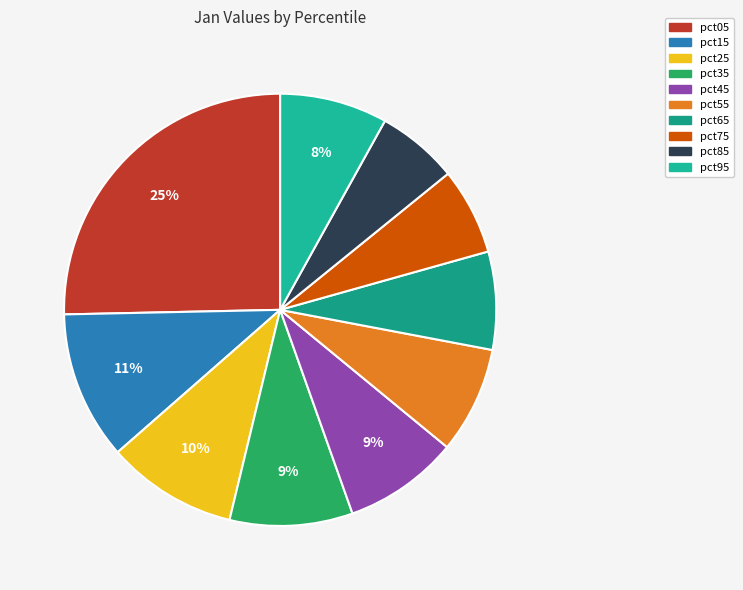

Rank the categories by value from lowest to highest.

pct85, pct75, pct65, pct55, pct95, pct45, pct35, pct25, pct15, pct05